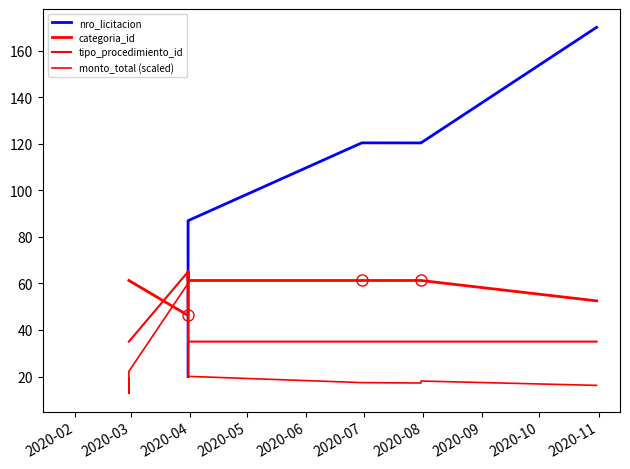

At which category does the chart reach its minimum across all series?

2020-02-29